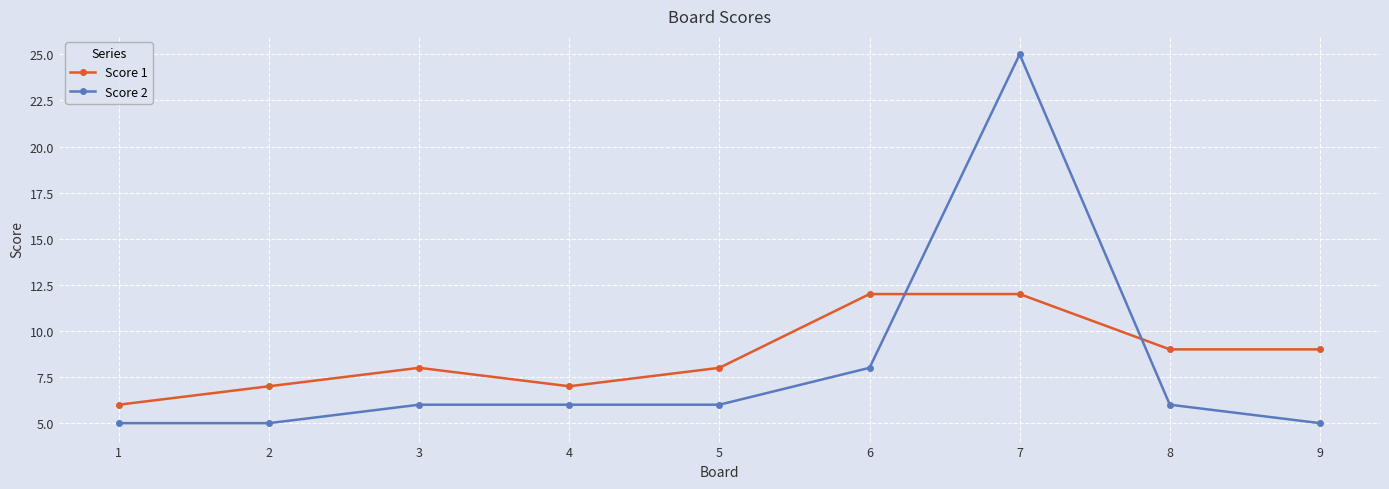

List the series in order of their peak value, highest first.

Score 2, Score 1